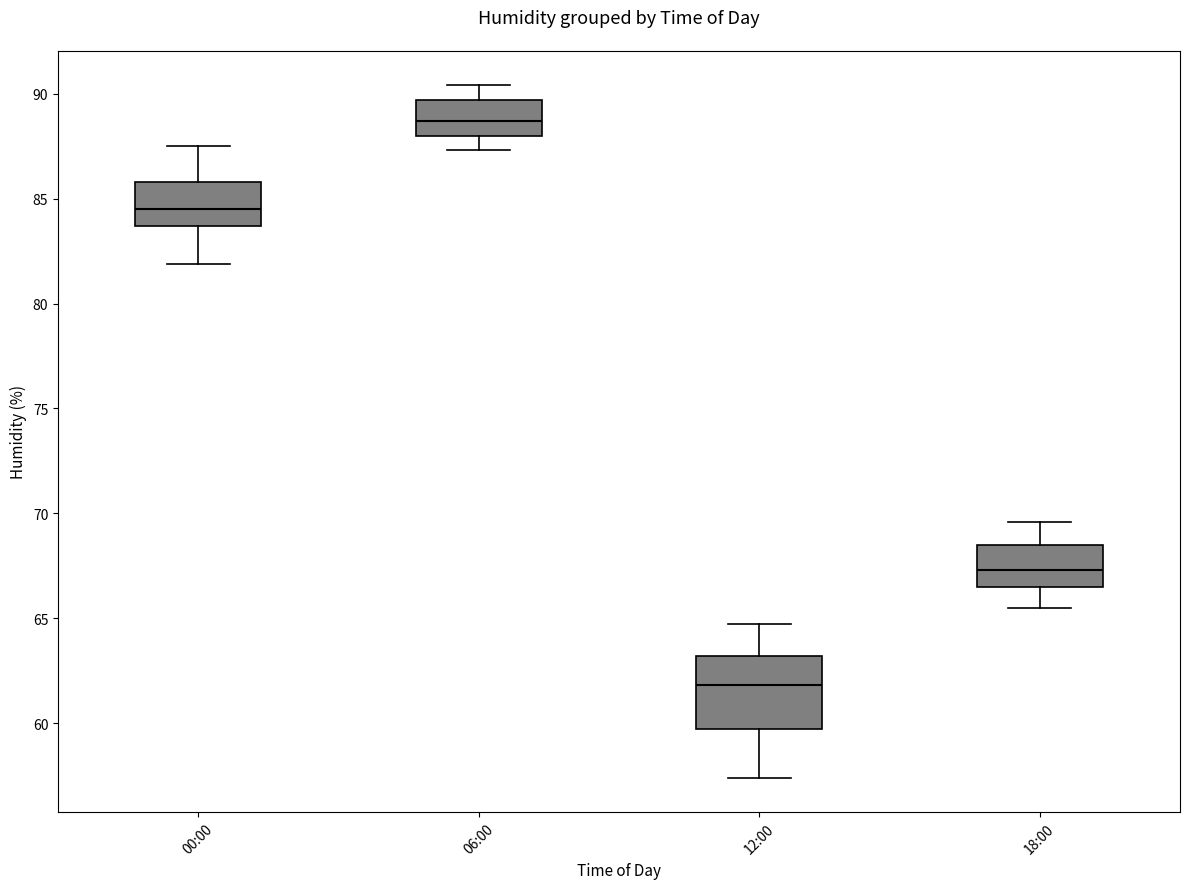

Which box is the tallest, from its lower edge to its upper edge?

12:00